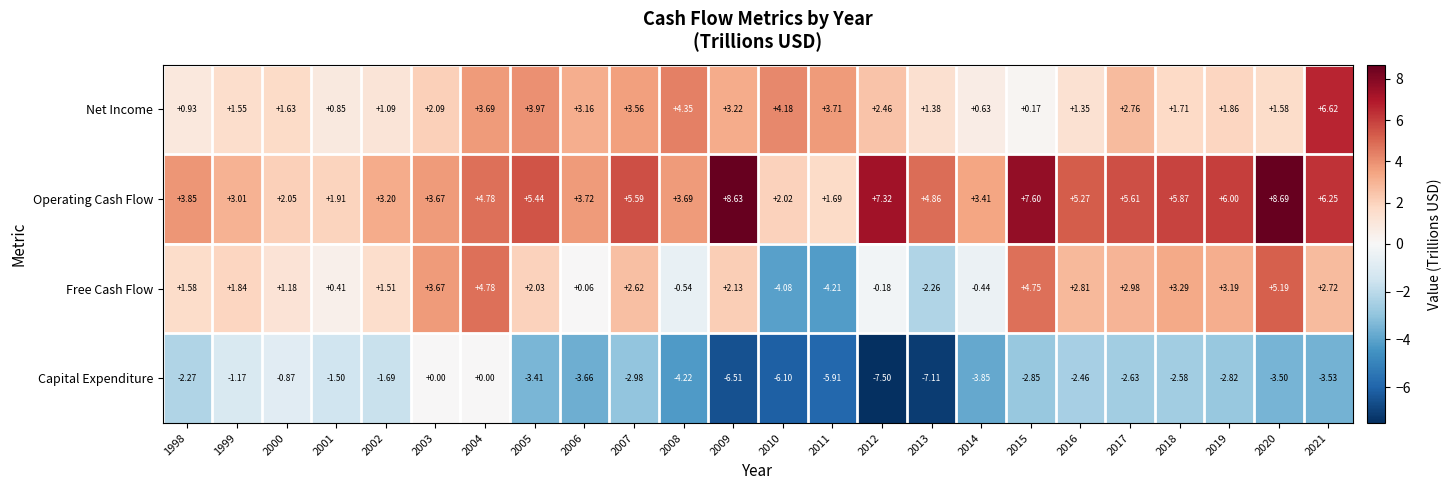

Which series has the largest range (max minus min)?

Free Cash Flow